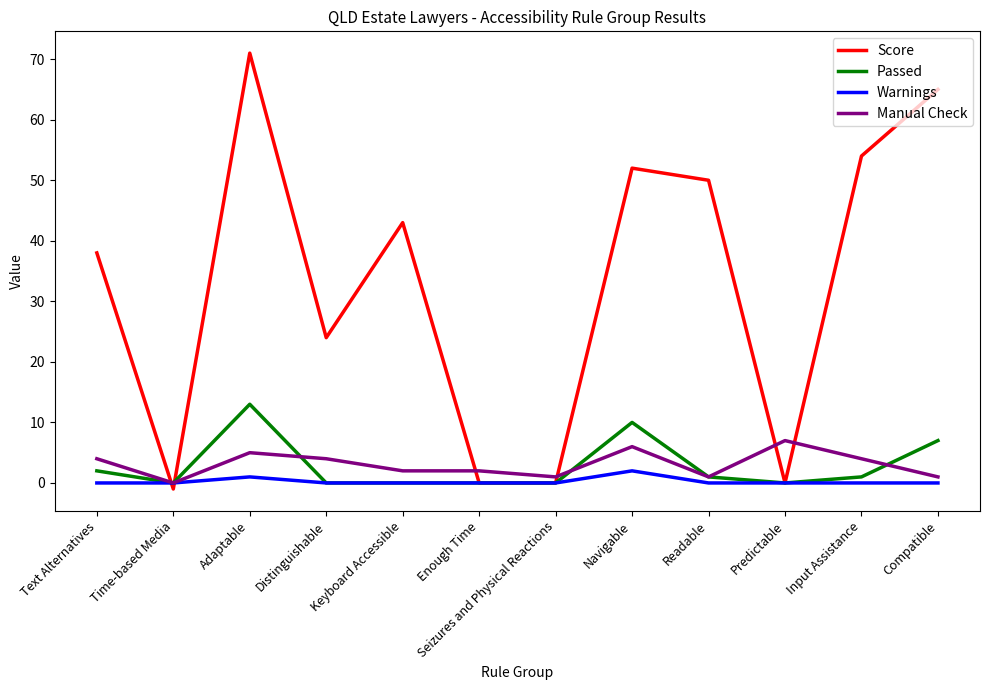

What is the average value of the Manual Check series?

3